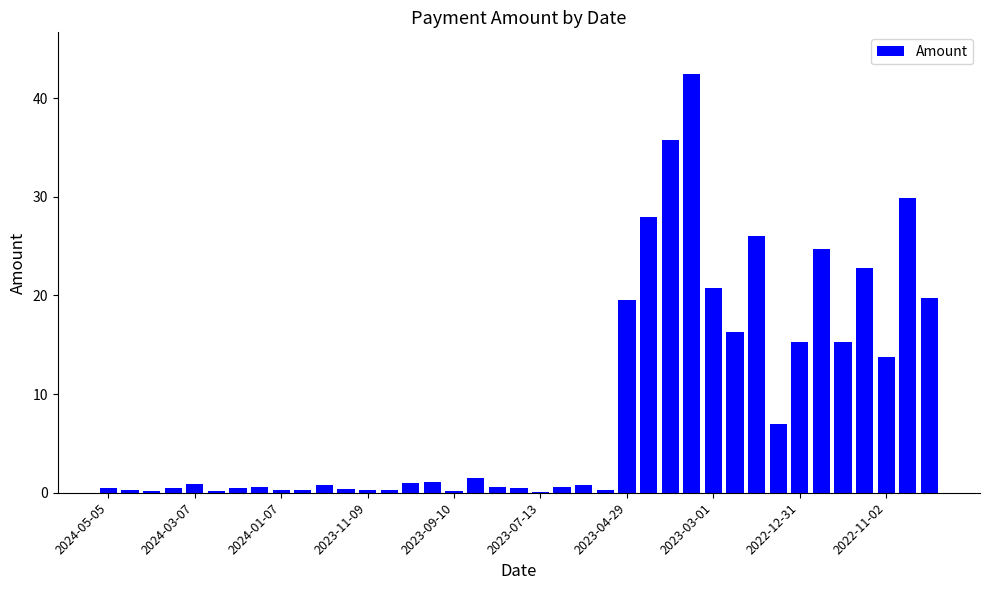

Count the number of data series in this chart.

1